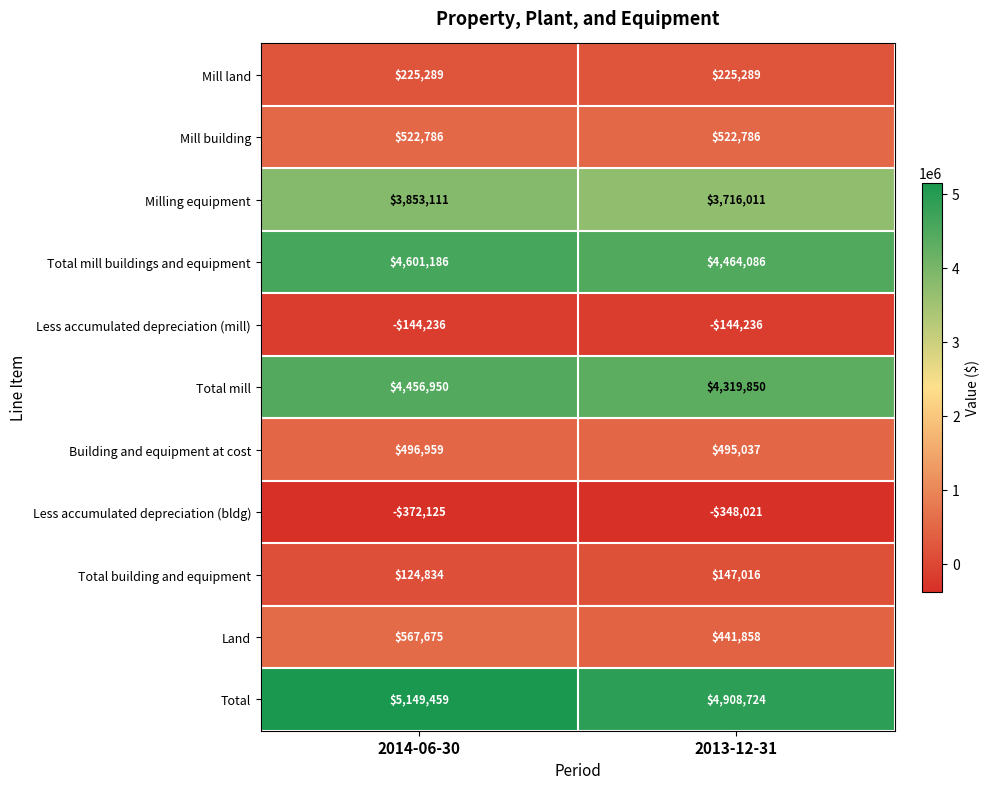

At which category does the chart reach its minimum across all series?

2014-06-30